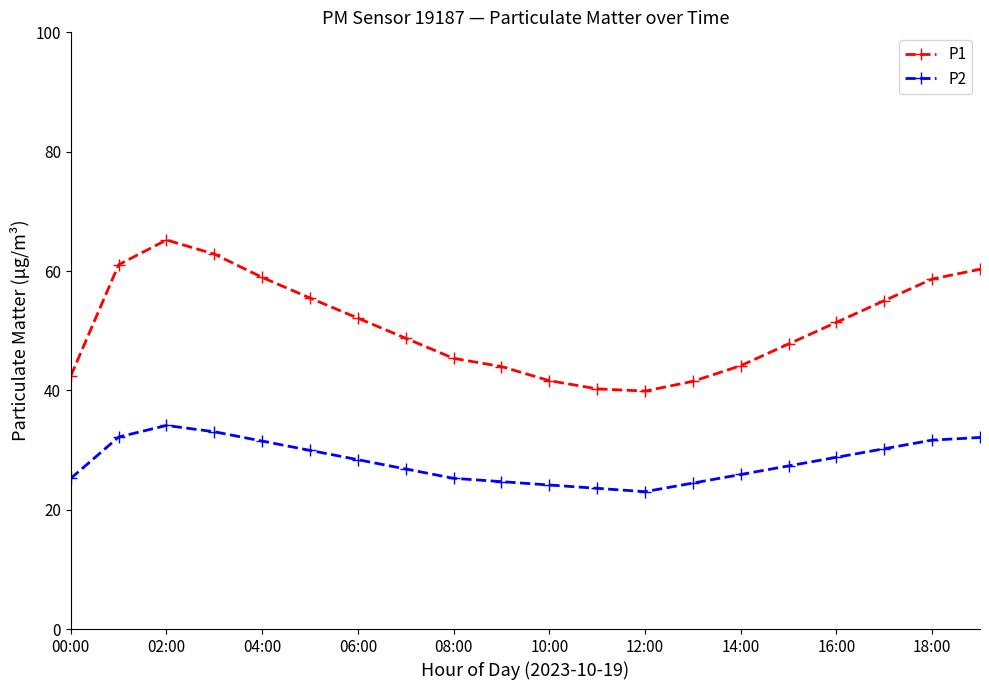

What is the maximum value shown in the chart?

65.2